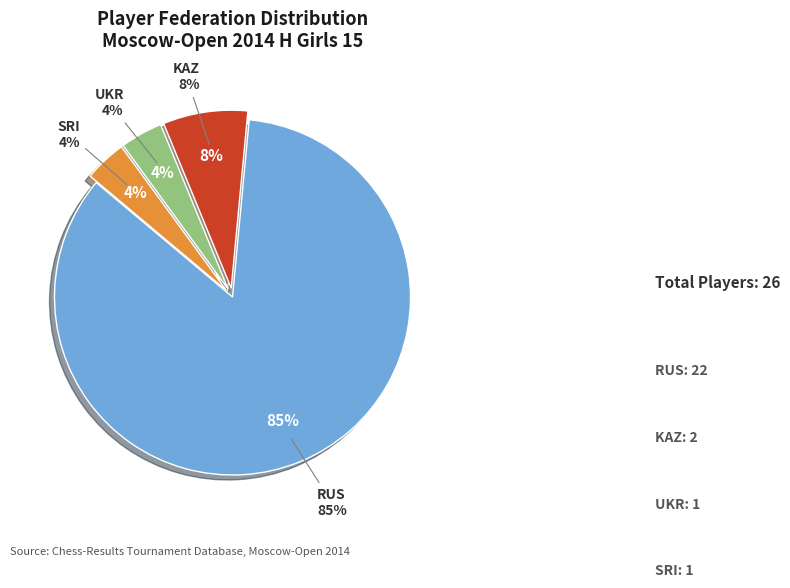

Does SRI account for over 50% of the chart?

No